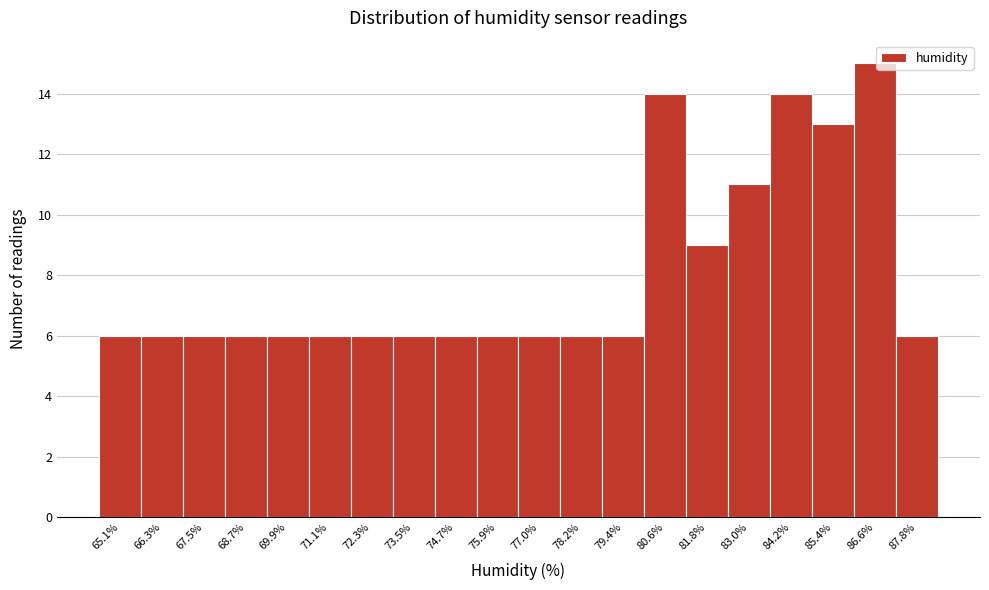

Reading left to right, list every bar in this chart as the range it spans on the x-axis followed by its height. Neither the bar edges nor the heights are printed on the chart, so give them approximately, as read against the axes.

64.6 to 65.6: 6
65.6 to 66.8: 6
66.8 to 68.0: 6
68.0 to 69.2: 6
69.2 to 70.4: 6
70.4 to 71.6: 6
71.6 to 72.8: 6
72.8 to 74.0: 6
74.0 to 75.2: 6
75.2 to 76.4: 6
76.4 to 77.6: 6
77.6 to 78.8: 6
78.8 to 80.0: 6
80.0 to 81.2: 14
81.2 to 82.4: 9
82.4 to 83.6: 11
83.6 to 84.8: 14
84.8 to 86.0: 13
86.0 to 87.2: 15
87.2 to 88.4: 6